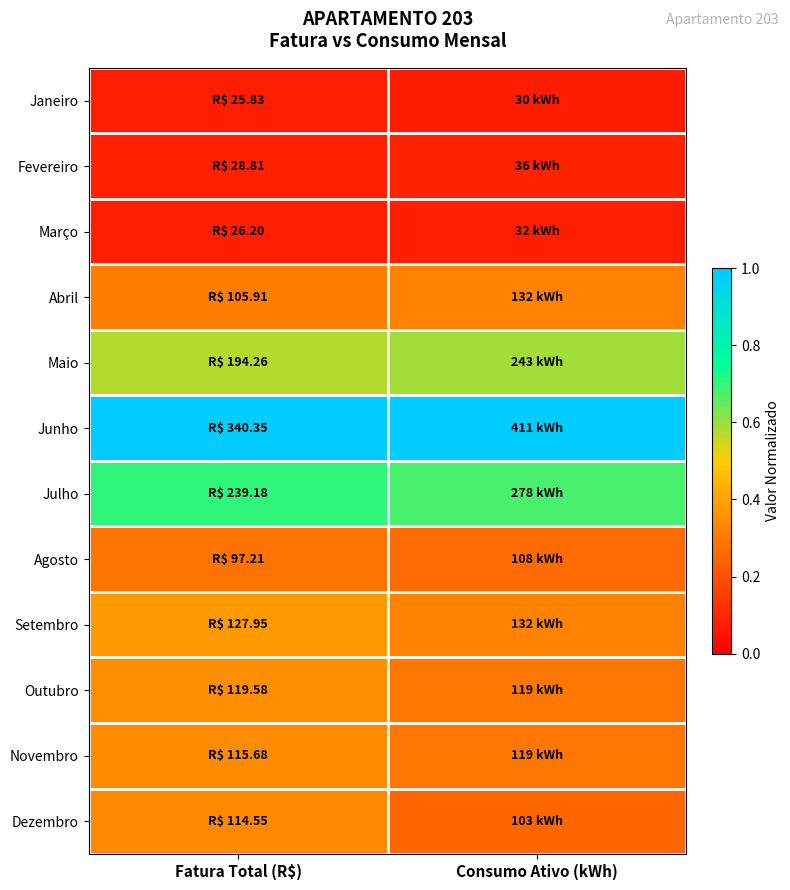

Between Consumo Ativo (kWh) and Fatura Total (R$), which is larger?

Fatura Total (R$)